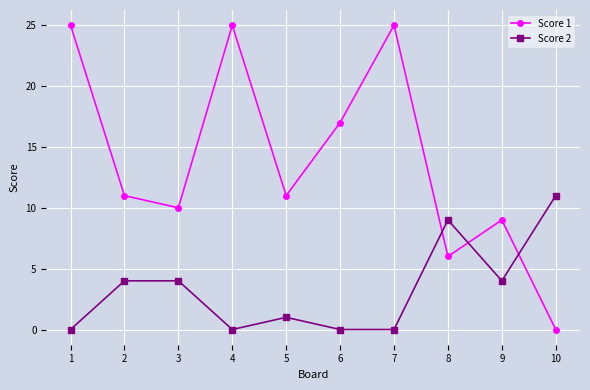

What are all the series names shown in the legend?

Score 1, Score 2